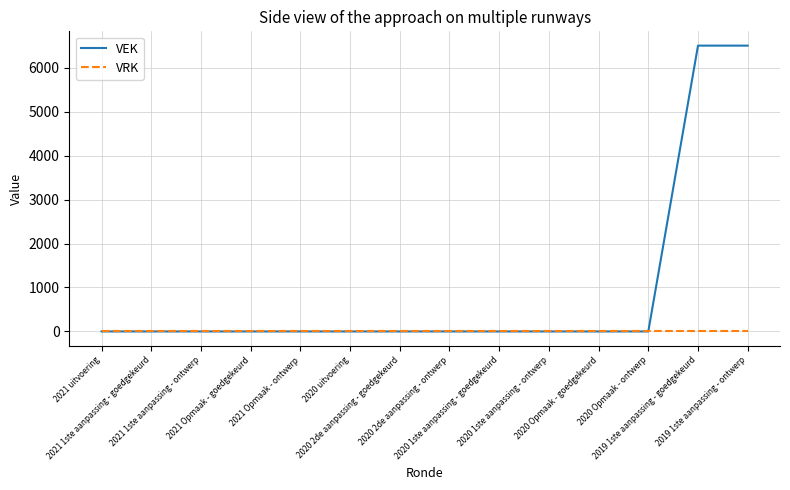

Is this an area chart (filled region under the line)?

No